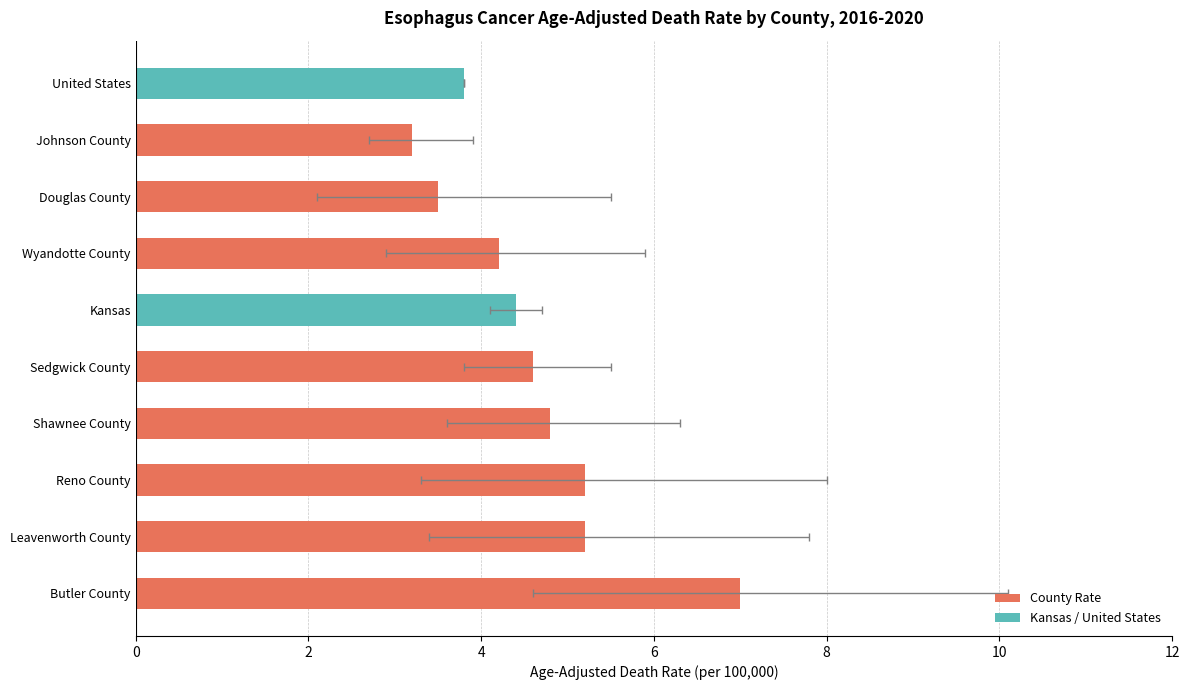

What is the maximum value shown in the chart?

7.0